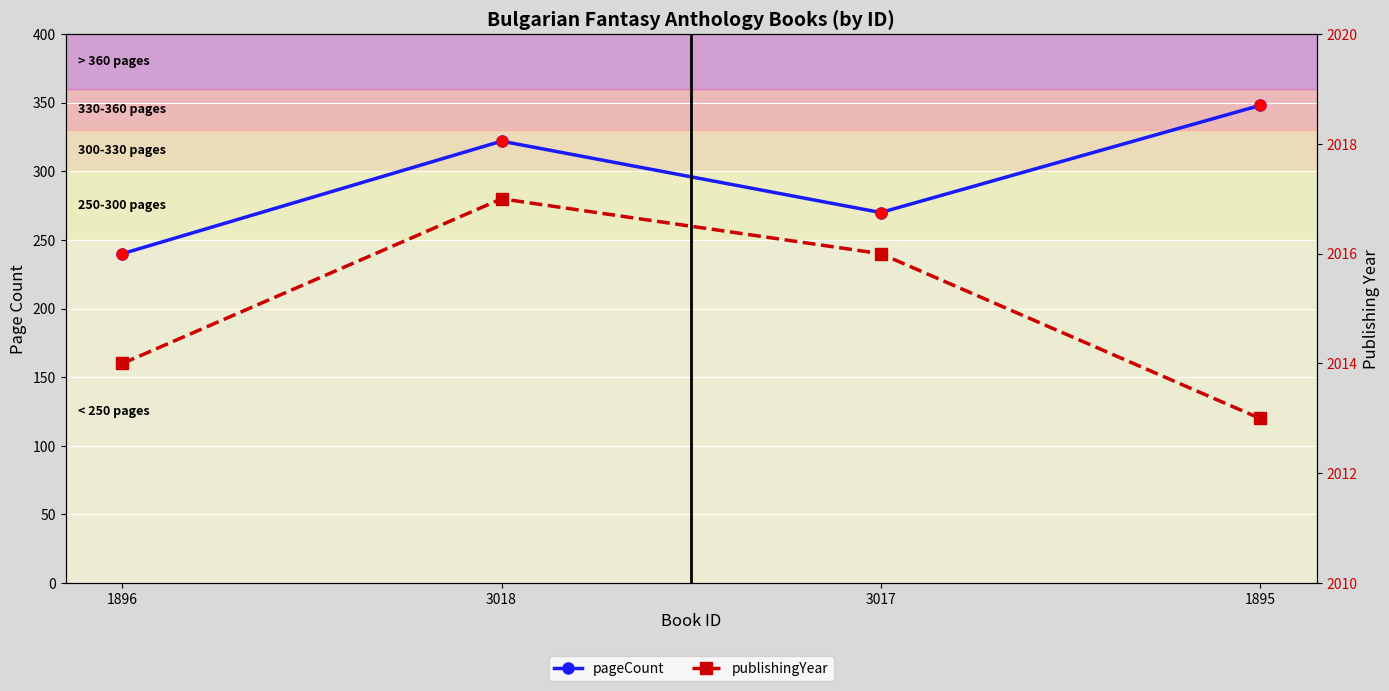

Which series reaches the minimum Y coordinate?

pageCount